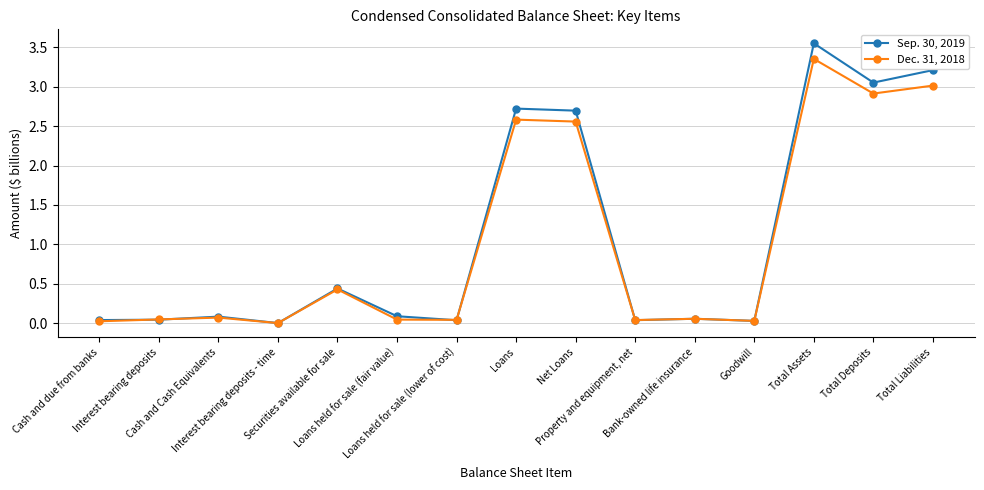

Which category has the highest value across all series?

Total Assets